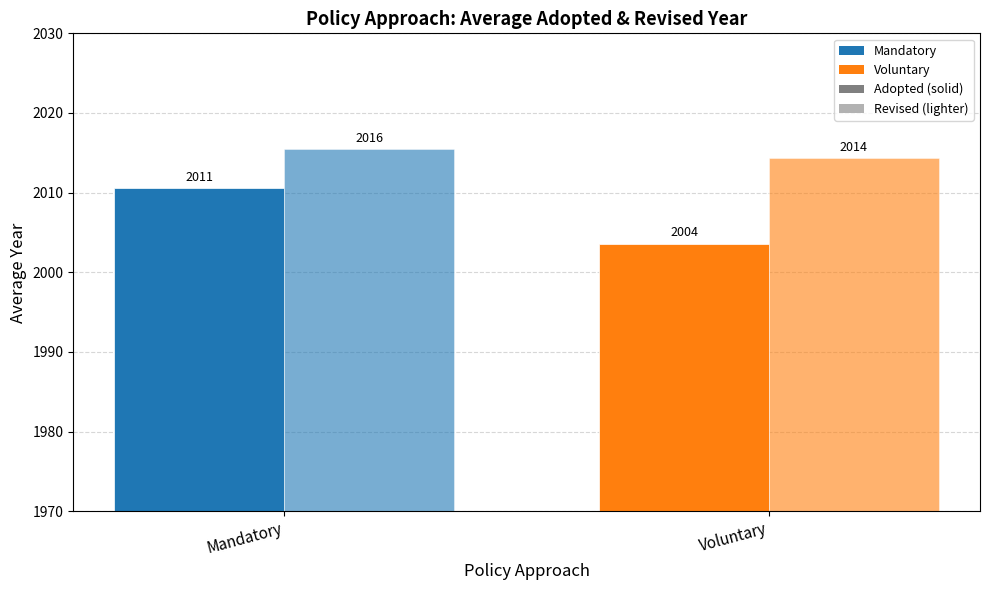

Reading left to right, transcribe all the data shown in this chart.

Adopted: 2010.6	2003.6
Revised: 2015.5	2014.3